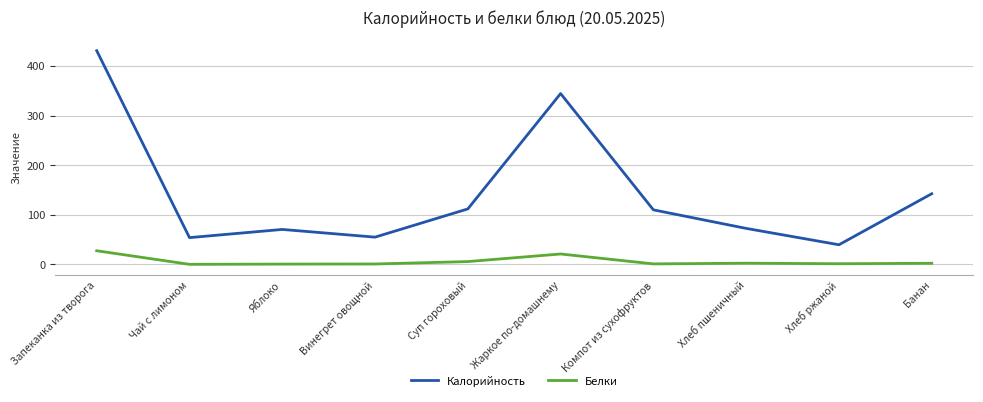

Rank the series at Жаркое по-домашнему from lowest to highest value.

Белки, Калорийность